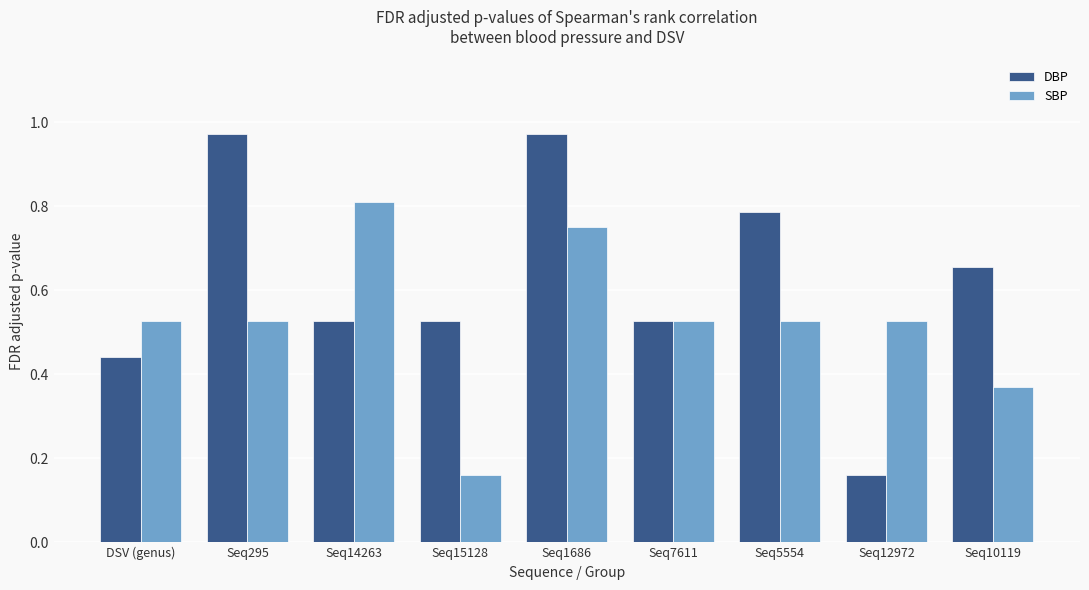

Which series changed the most between Seq295 and Seq12972?

DBP